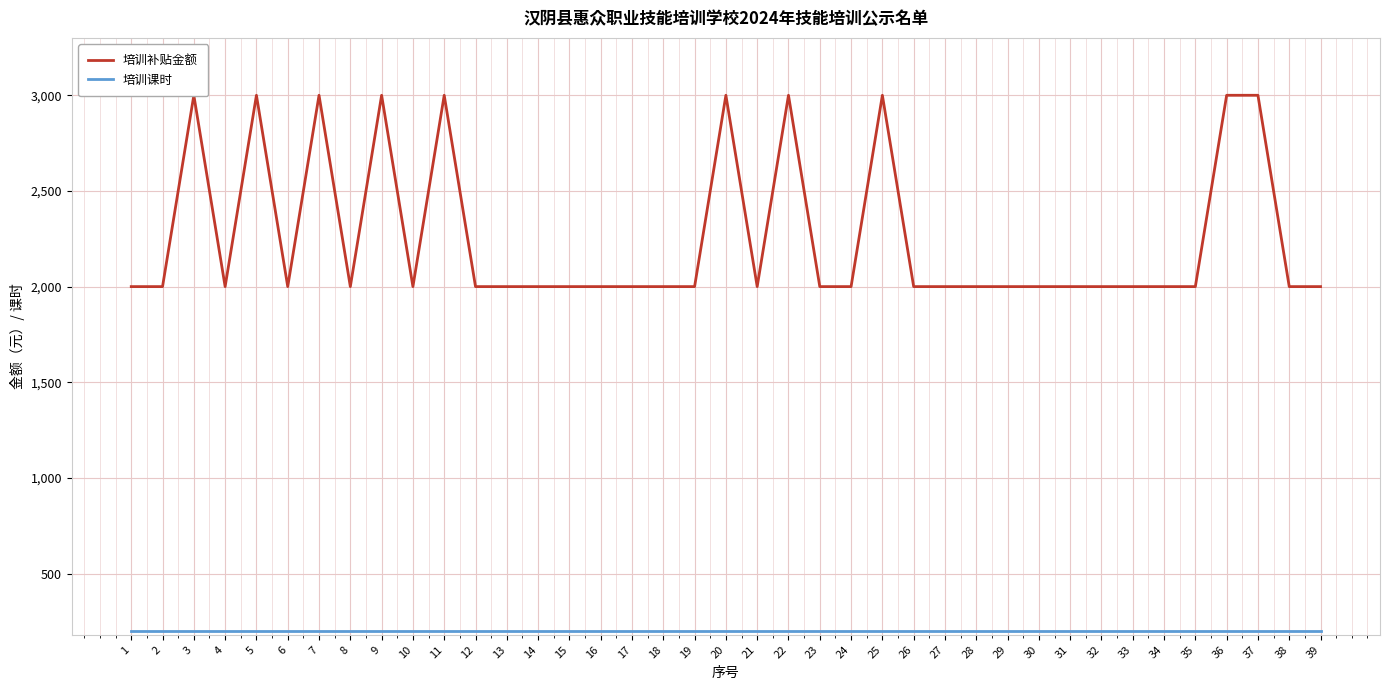

What is the greatest value displayed?

3000